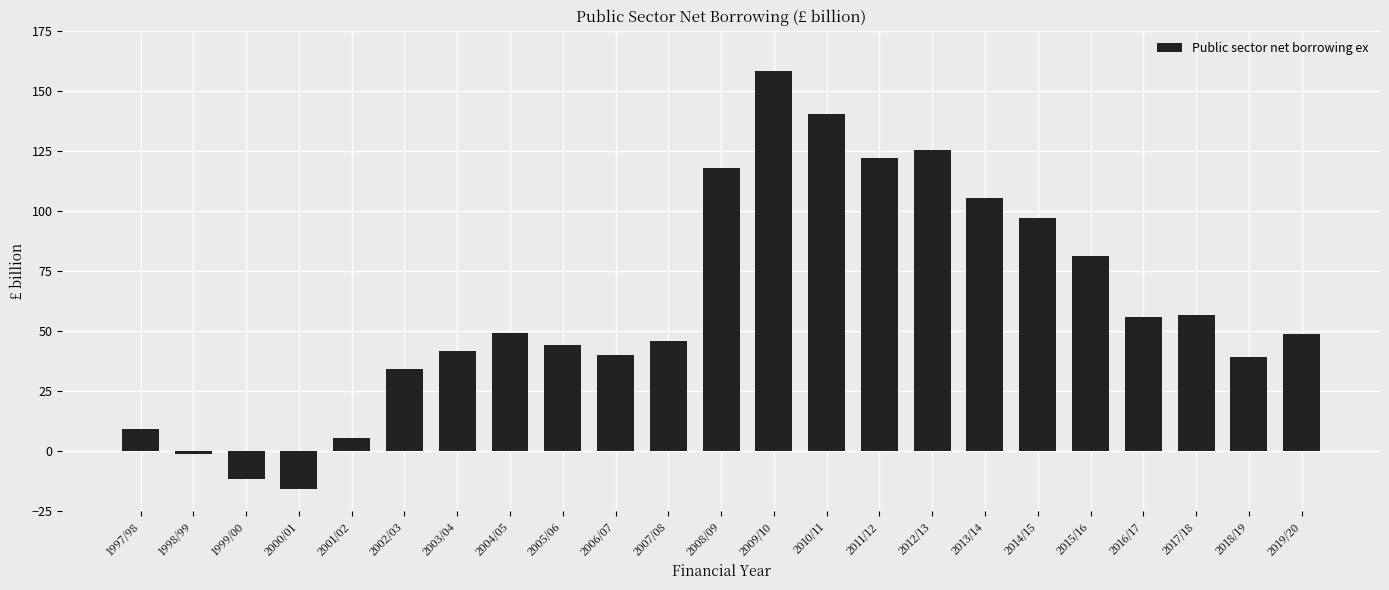

What is the difference between the maximum and second lowest values?

169.7